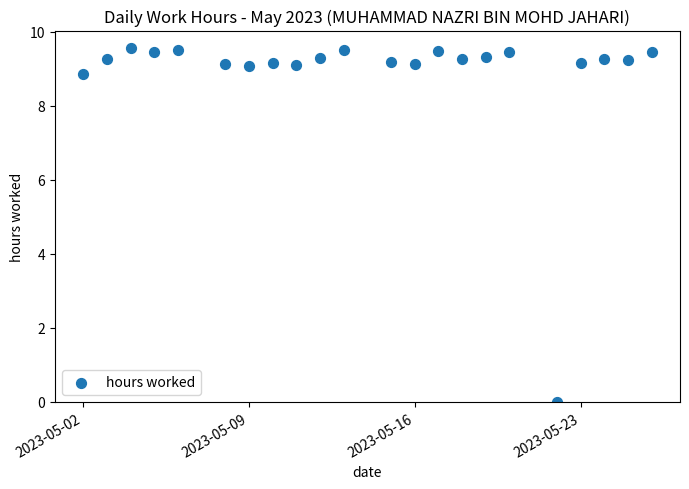

What is the range of Y values (max minus min)?

9.6